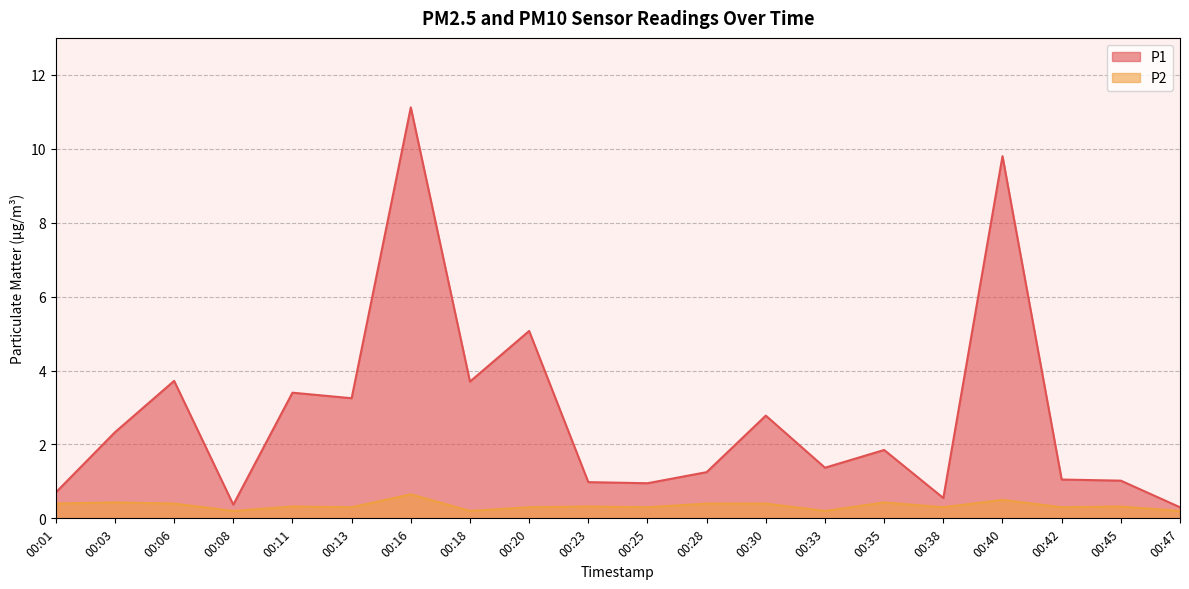

True or false: P1 has a value of 0.7 at 00:08.

False